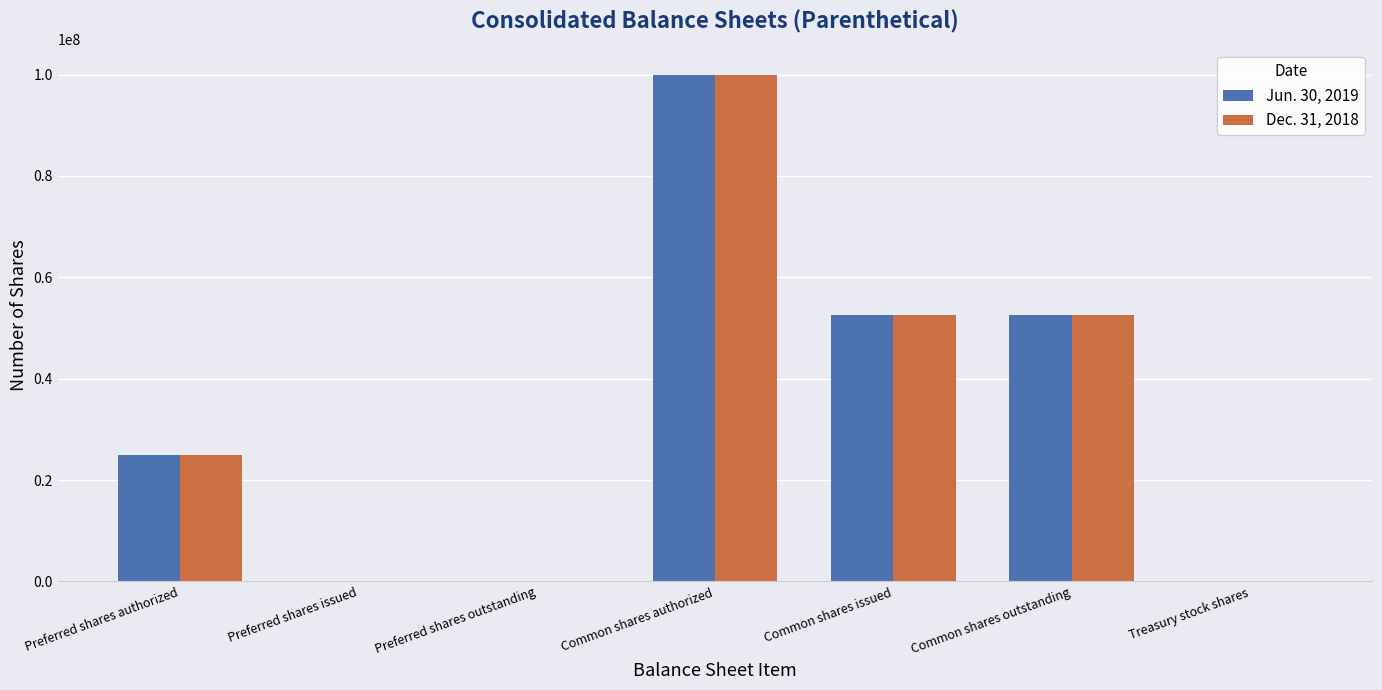

At which category is the sum across all series the highest?

Common shares authorized